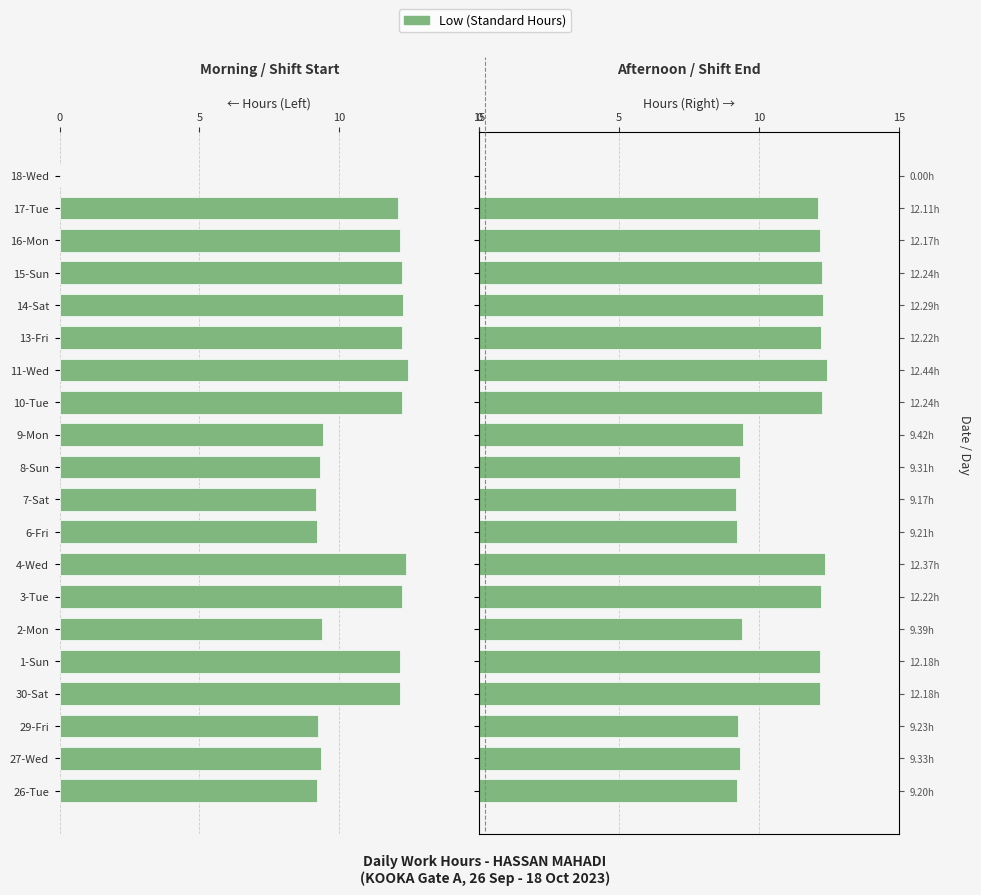

Between 27-Wed and 14-Sat, which is larger?

14-Sat